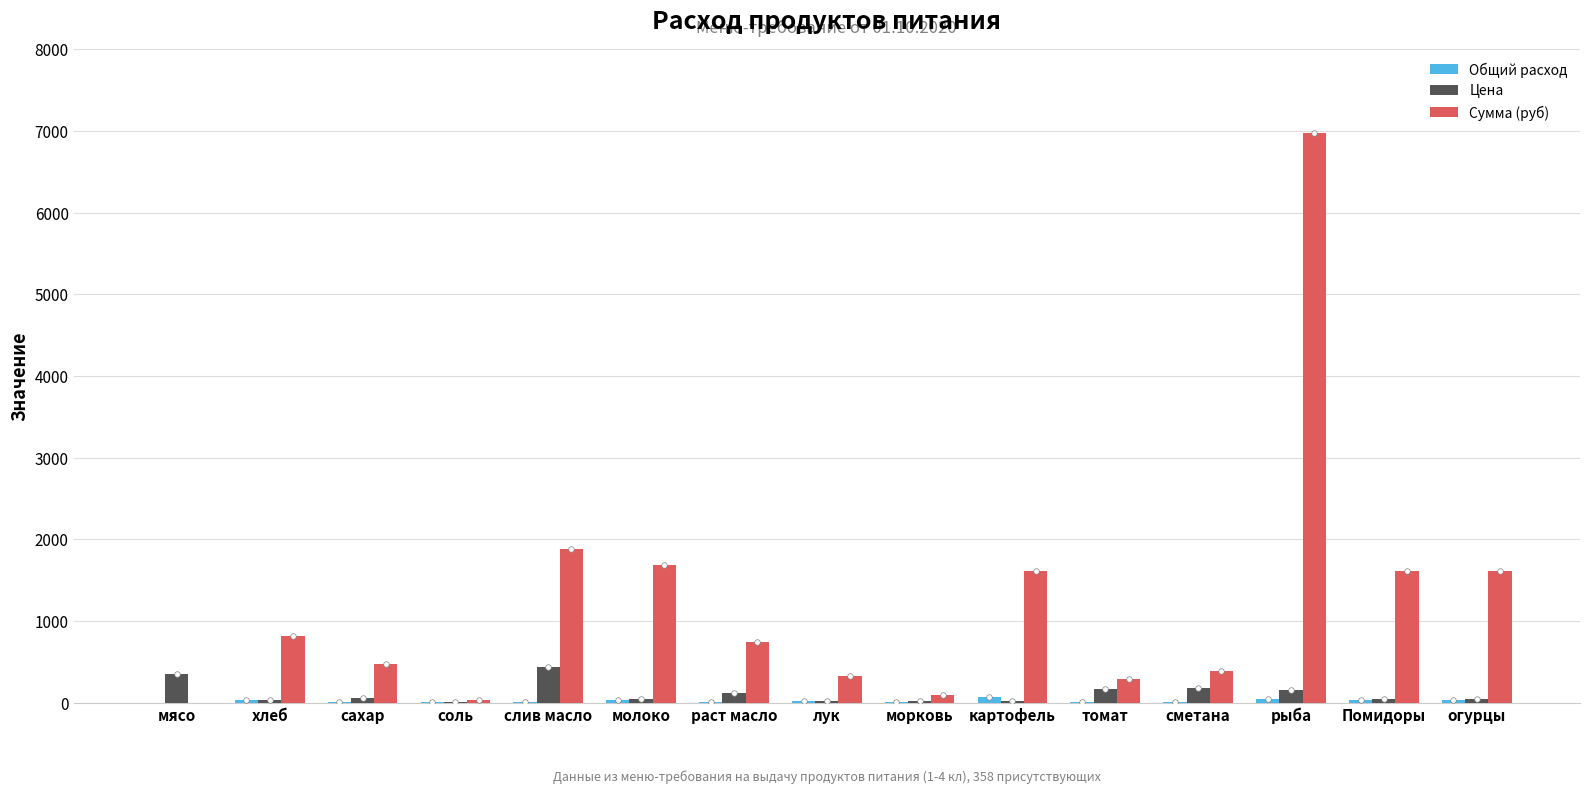

The Сумма (руб) series shows 398.8 at раст масло. True or false?

False